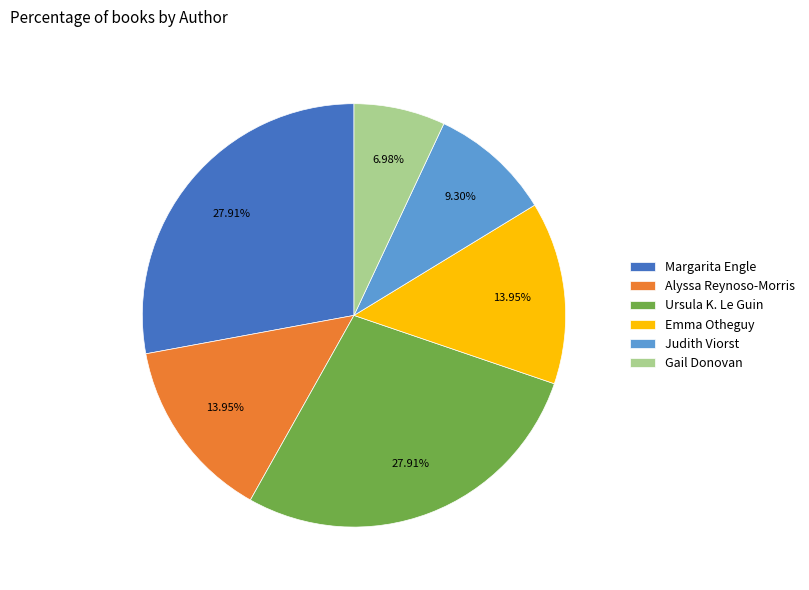

Which category has the smallest portion of the pie?

Gail Donovan